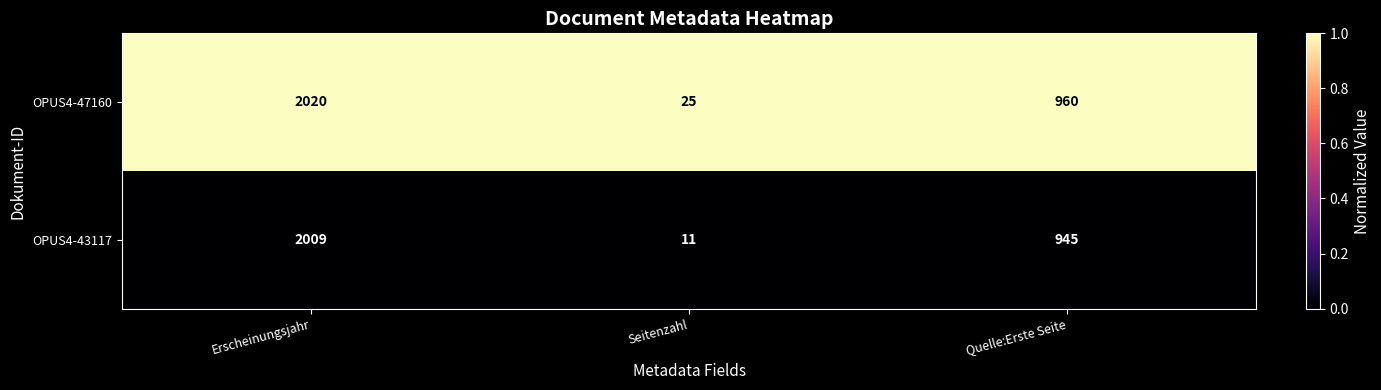

List the series in order of their peak value, highest first.

OPUS4-47160, OPUS4-43117